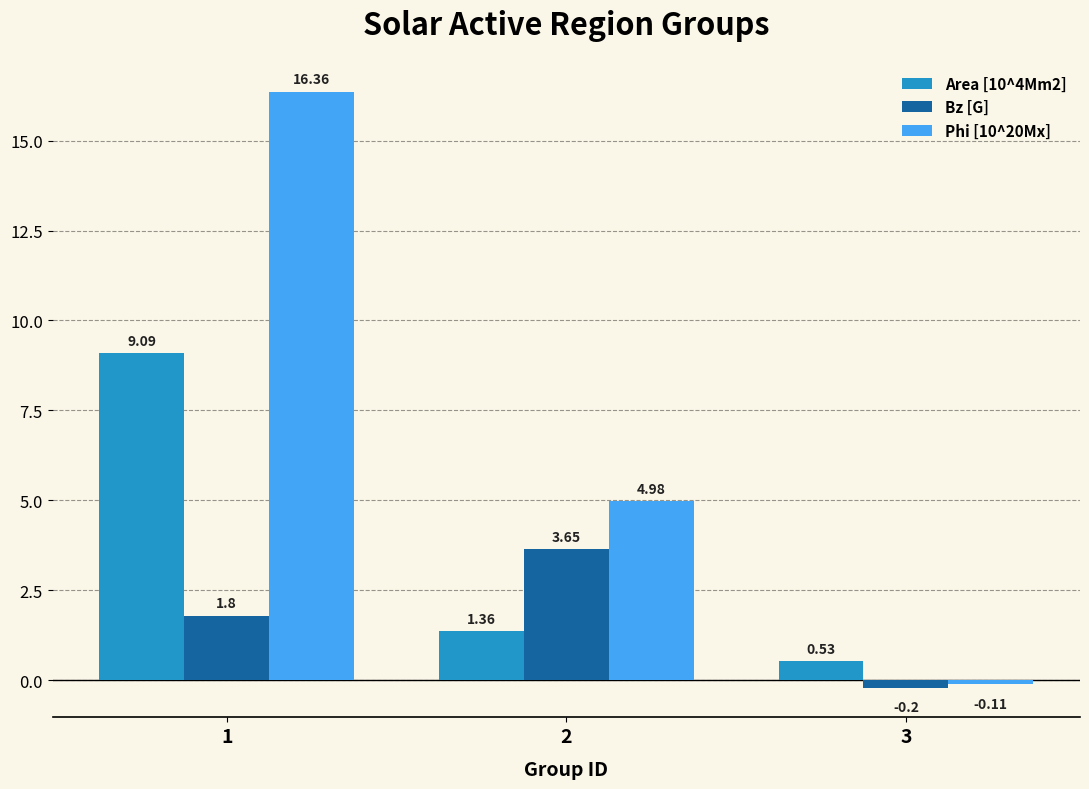

Count the number of categories in the chart.

3